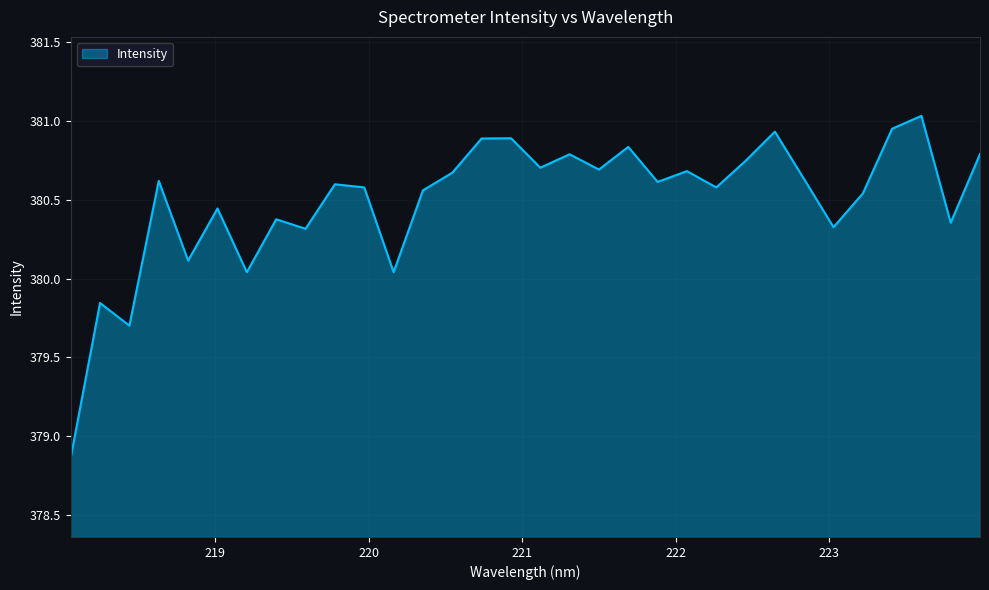

What is the greatest value displayed?

381.0